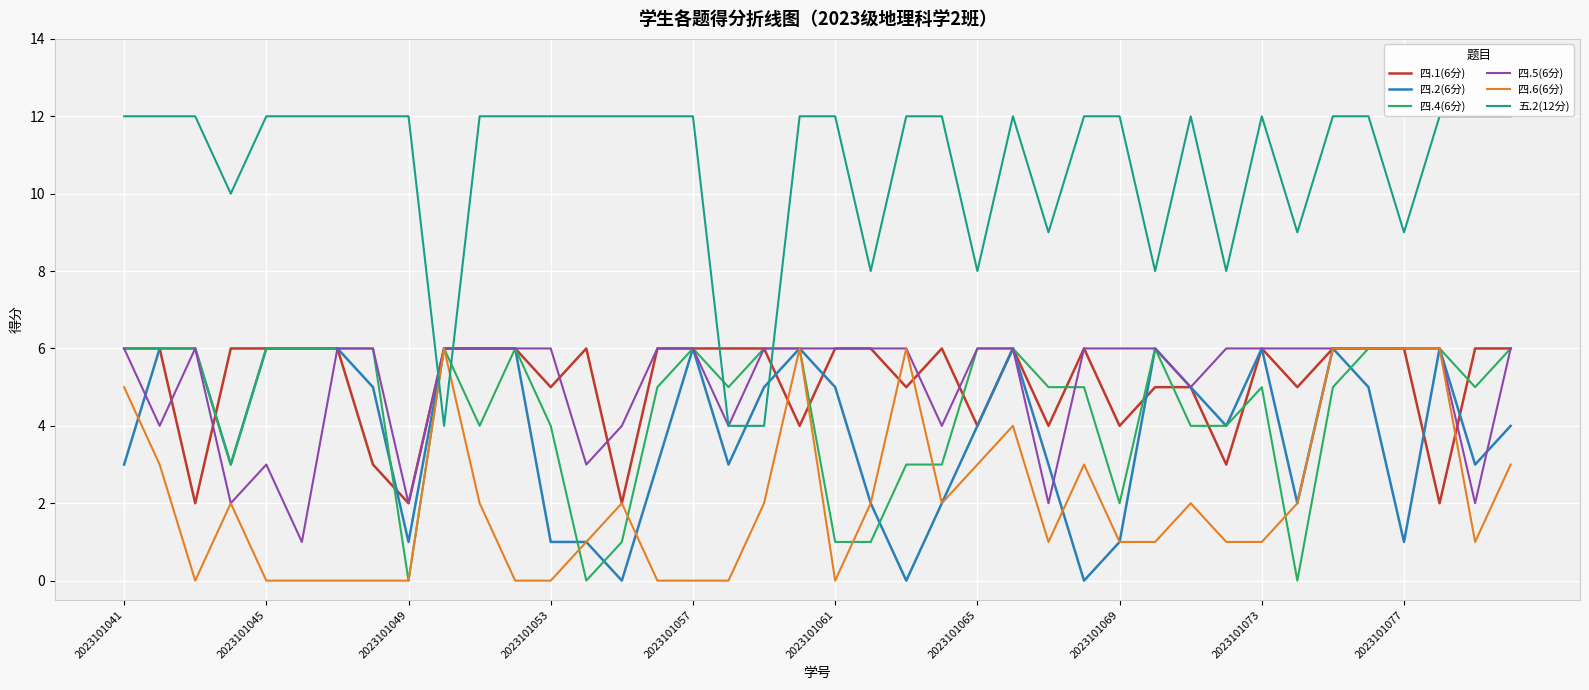

What is the maximum value shown in the chart?

12